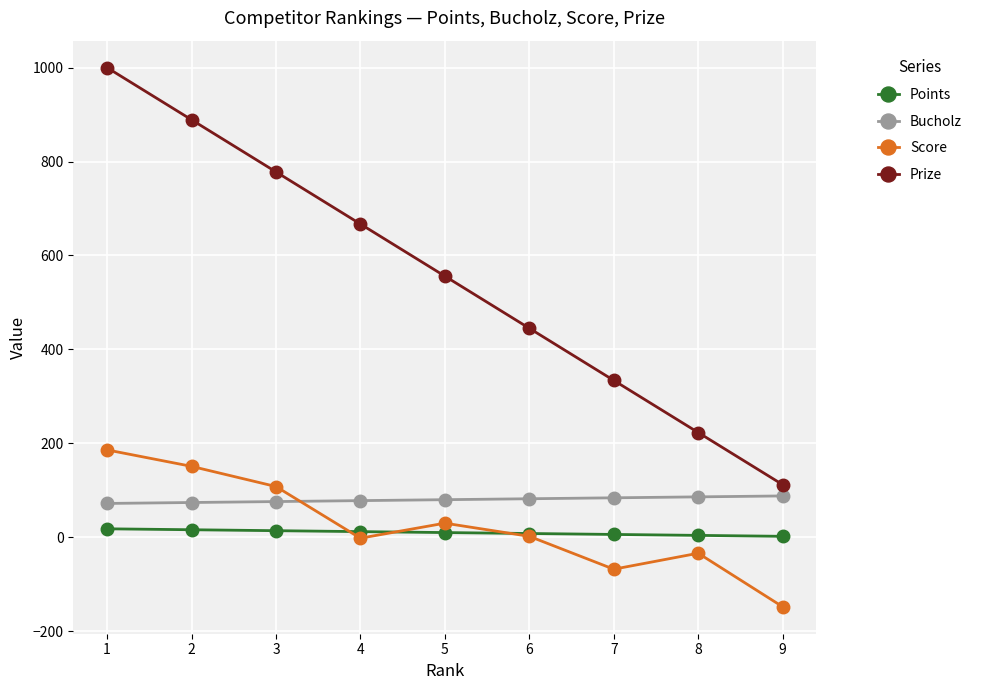

At which category is the sum across all series the highest?

1